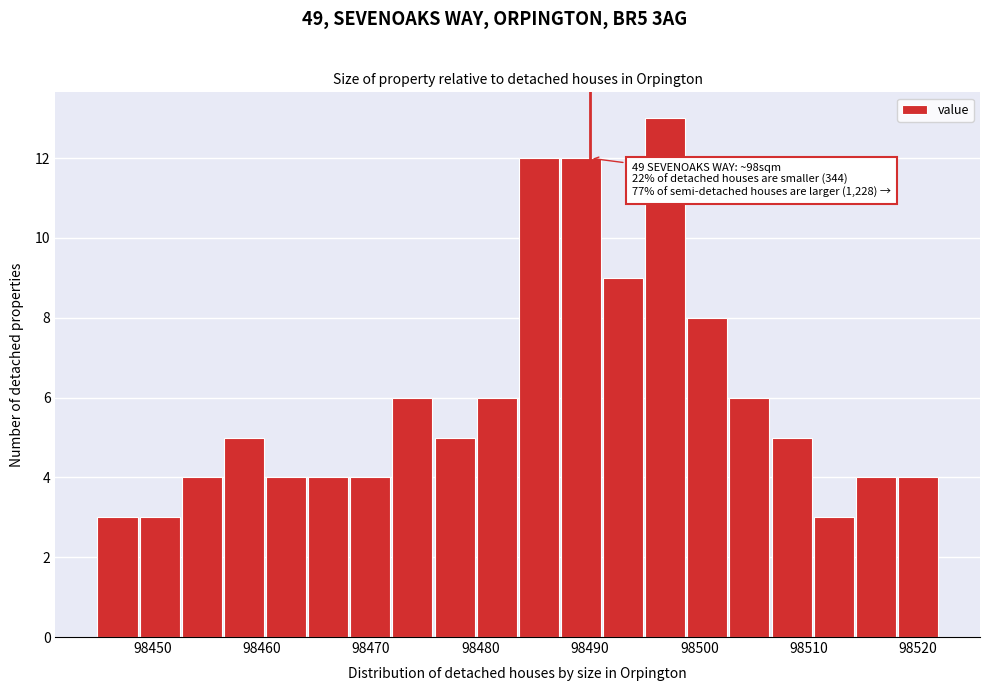

Read against the x-axis, roughly where is the centre of the tallest bar?

98497